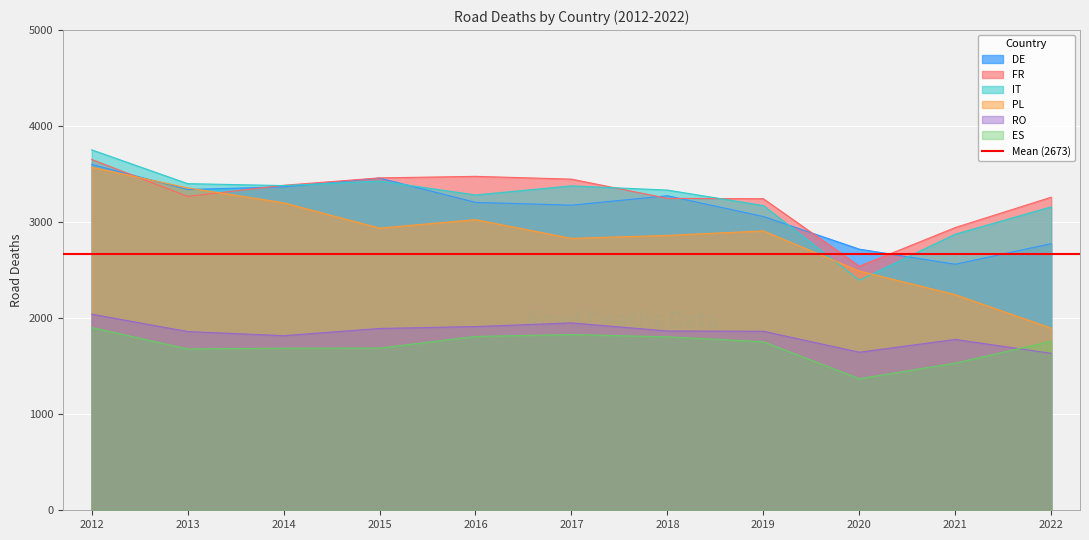

What is the difference between the highest and lowest values at 2021?

1411